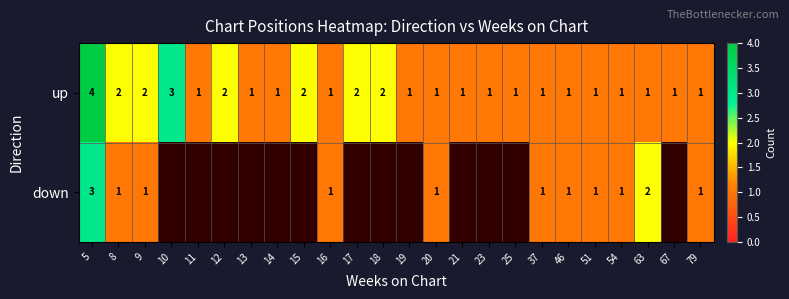

True or false: up has a value of 0 at 67.

False